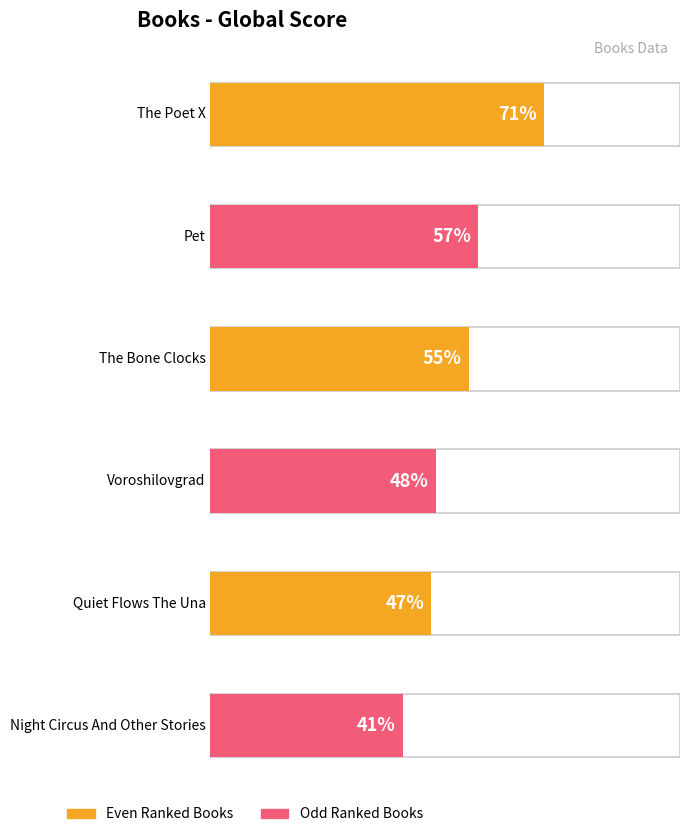

What is the value of the 3rd bar from the left?

55